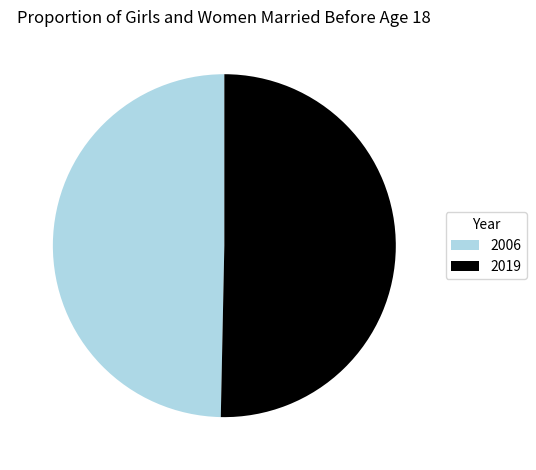

The 2019 slice represents 63% of the pie. True or false?

False